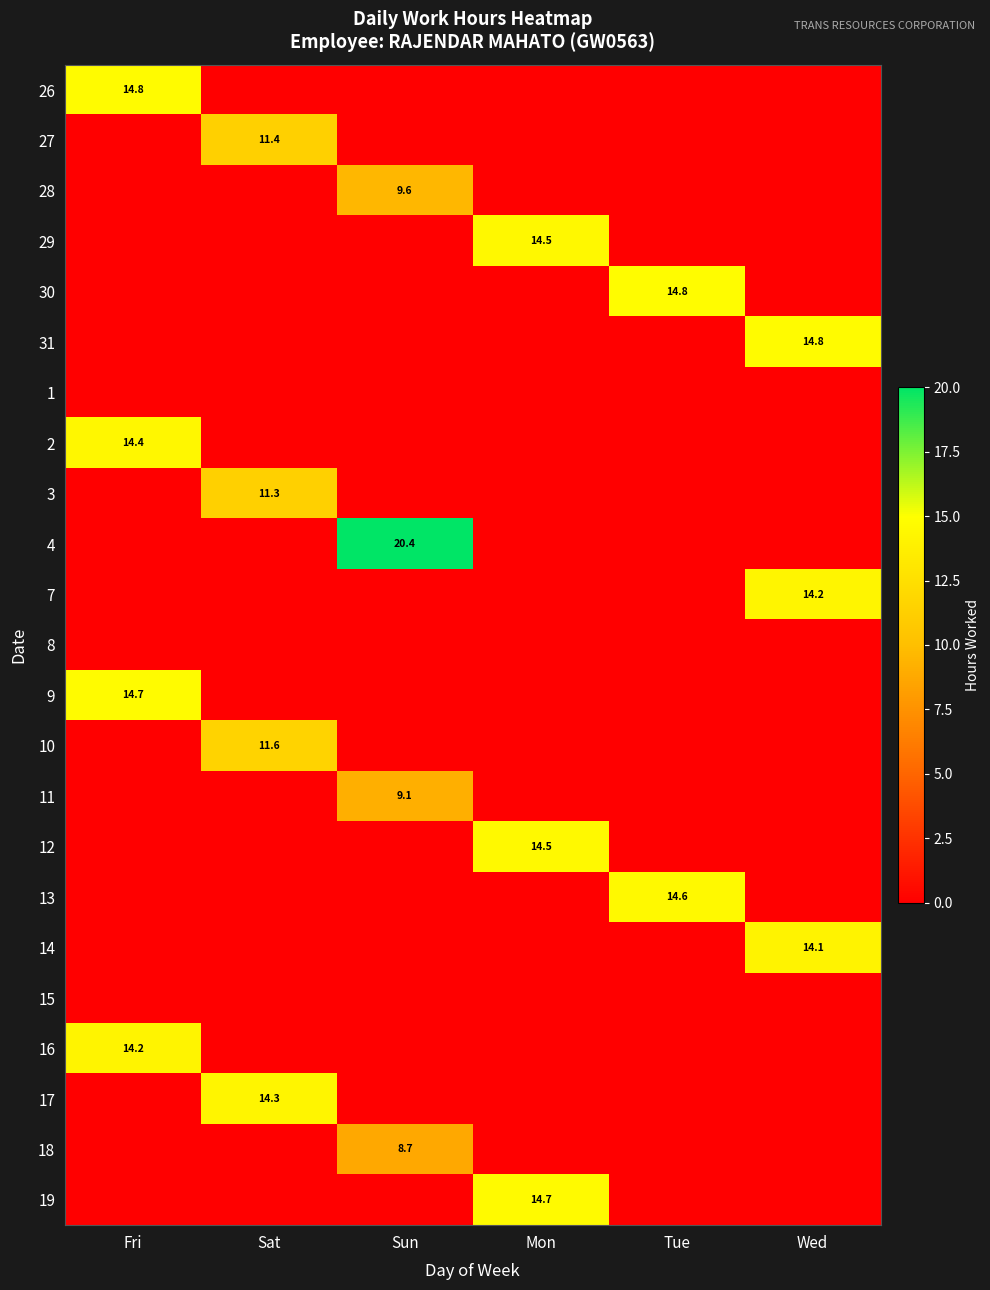

The value of 28 at Sun is 14.7. True or false?

False